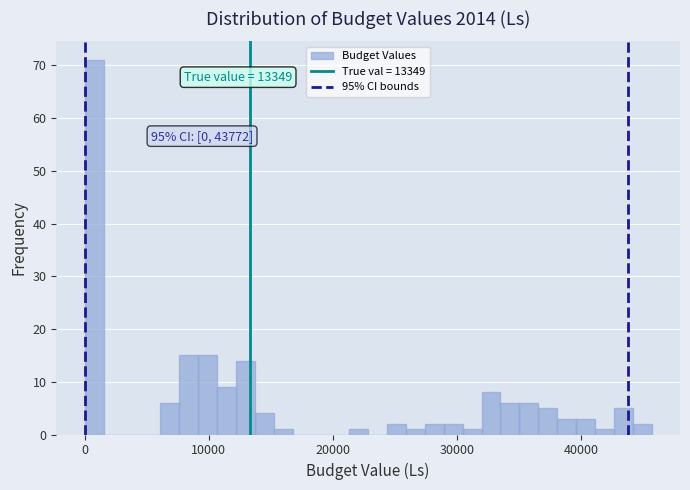

Around what value on the x-axis is the tallest bar? Give the approximate position of its centre, as read against the axis.

1000